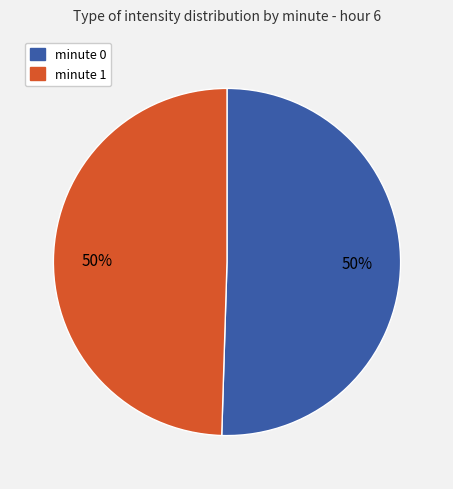

The minute 1 slice represents 38% of the pie. True or false?

False